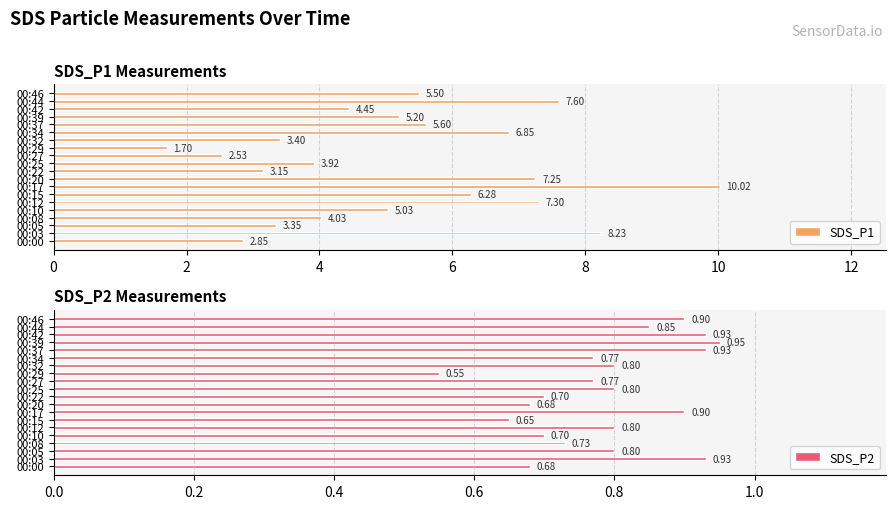

What is the minimum value for SDS_P2?

0.6